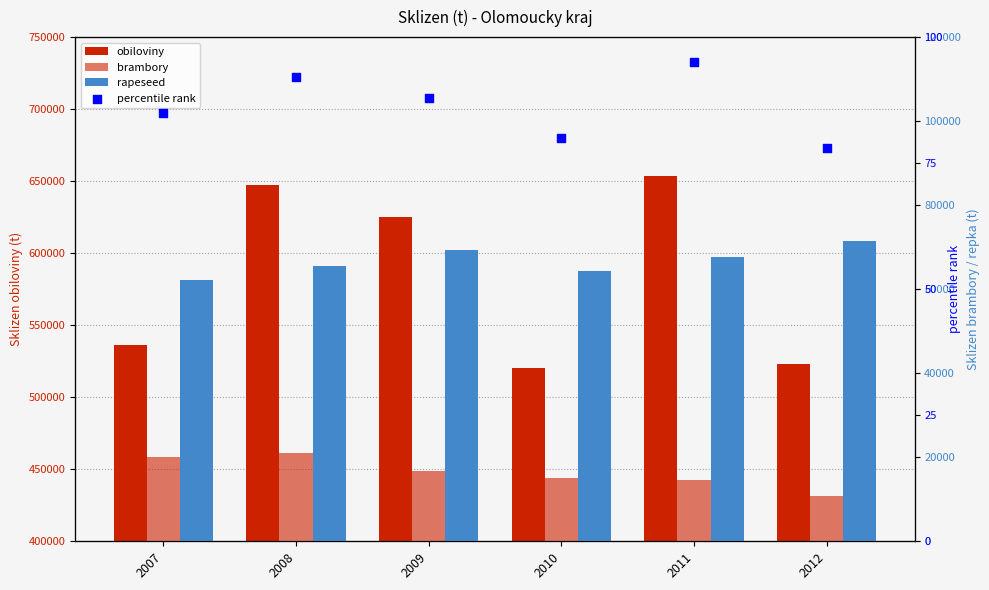

Which series reaches the minimum Y coordinate?

percentile rank